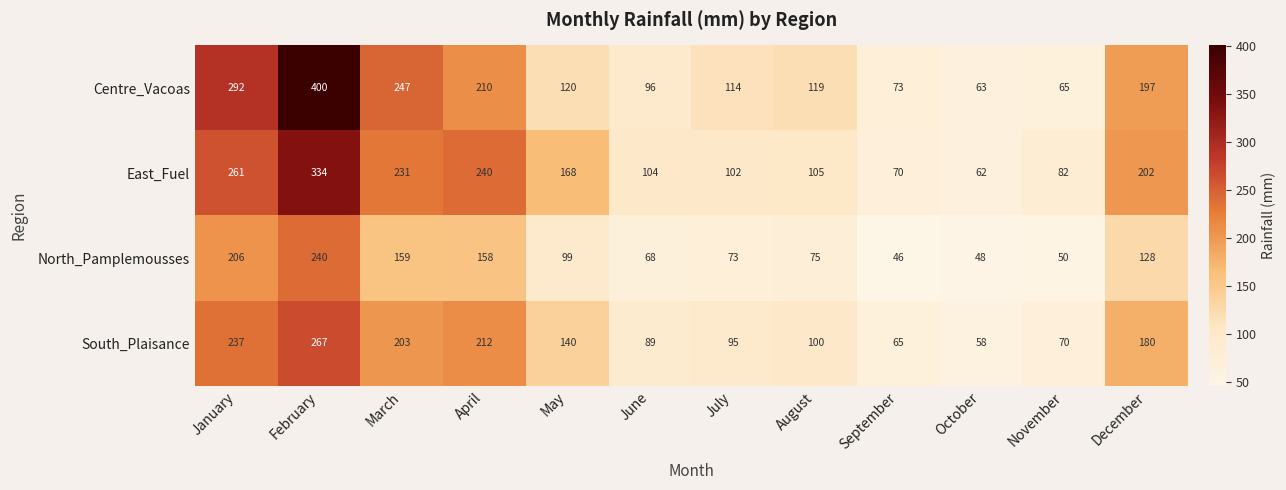

What is the spread (max minus min) of values at December?

74